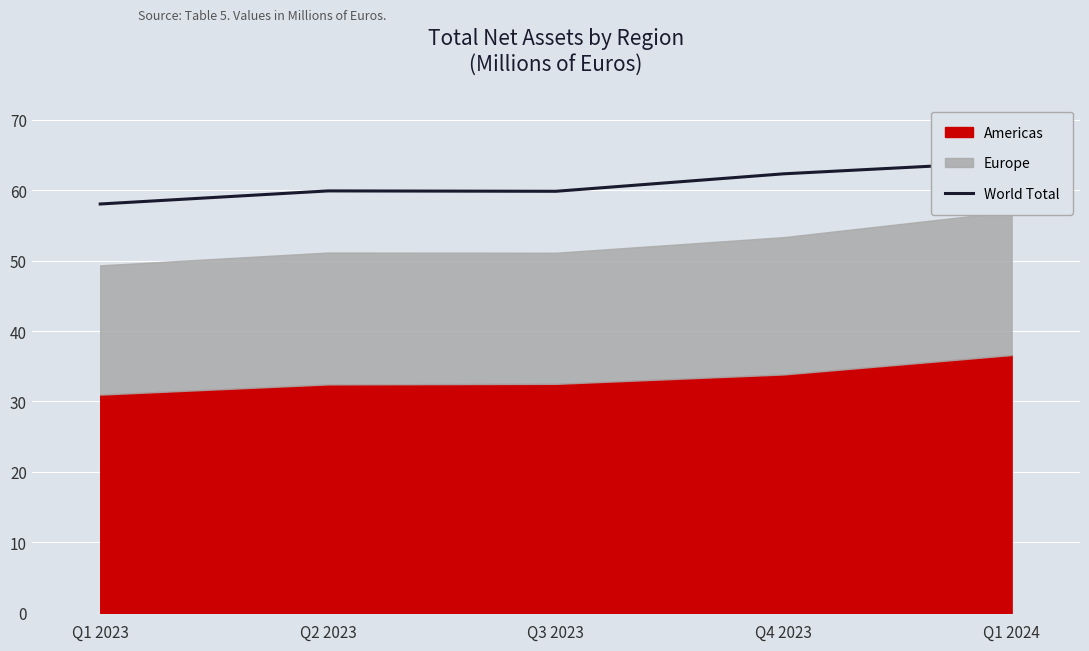

What is the sum of the values at Q4 2023 and Q2 2023?

122.2